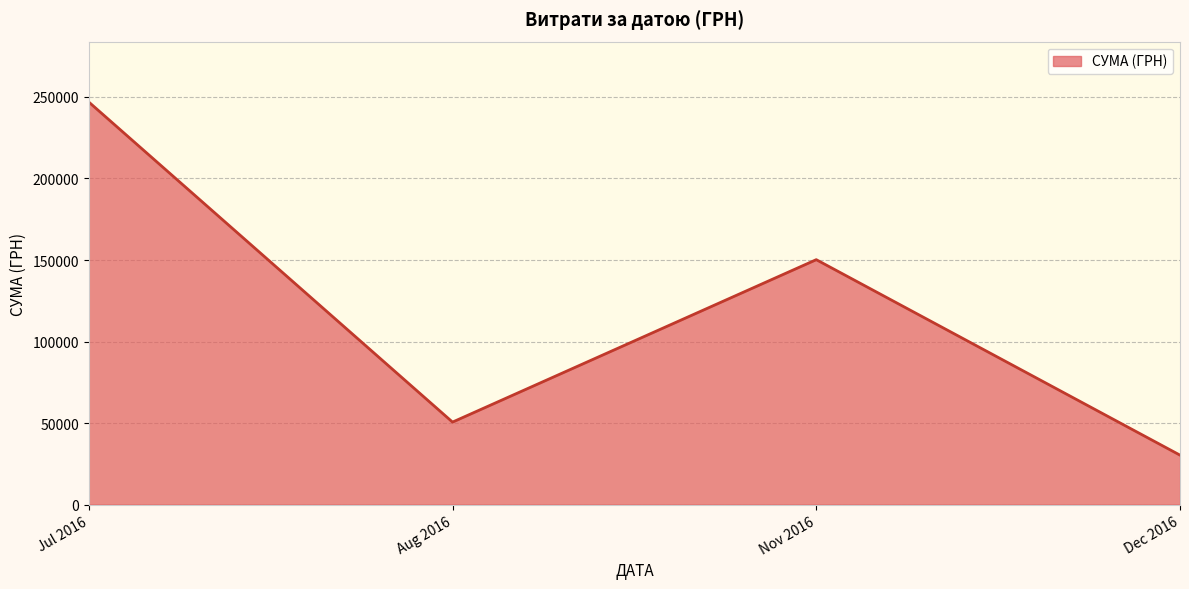

Read the value at Dec 2016.

30341.0